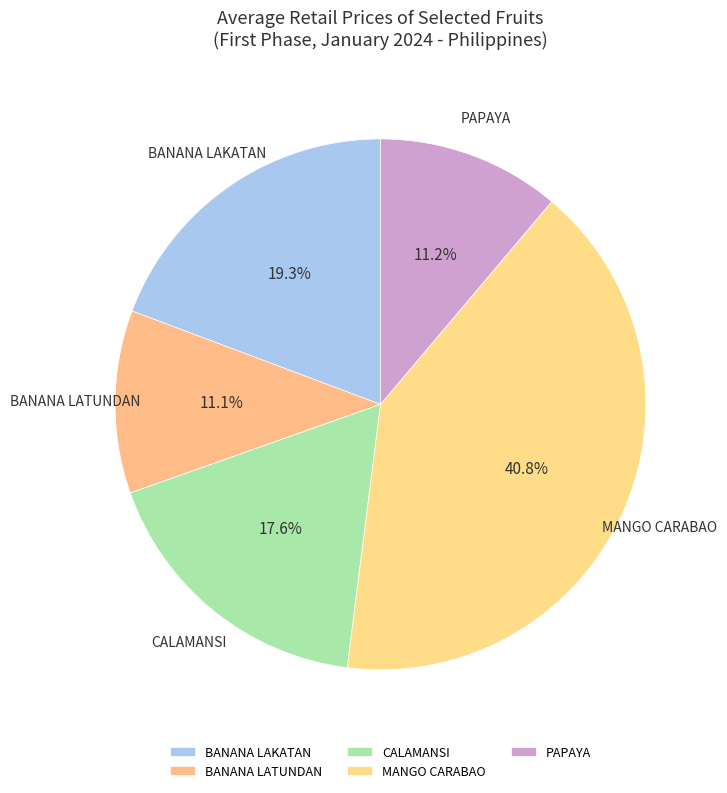

Is BANANA LAKATAN the majority of the pie?

No